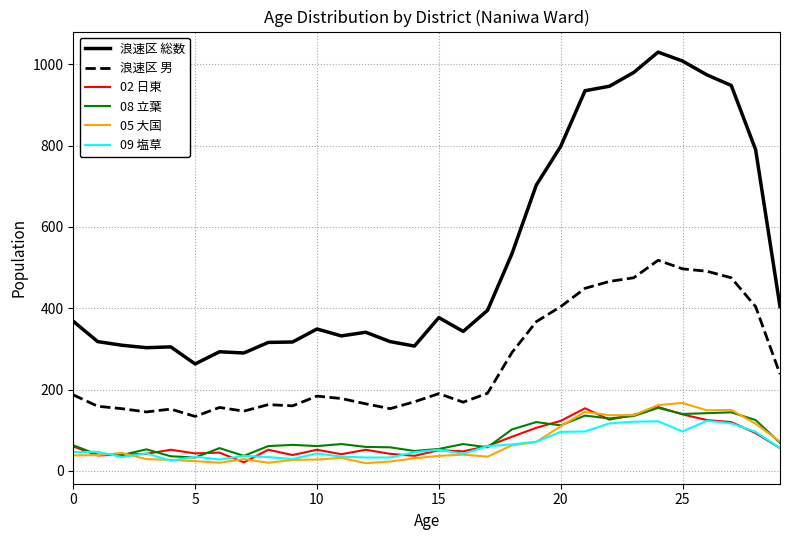

True or false: 浪速区 男 and 02 日東 intersect in this chart.

False